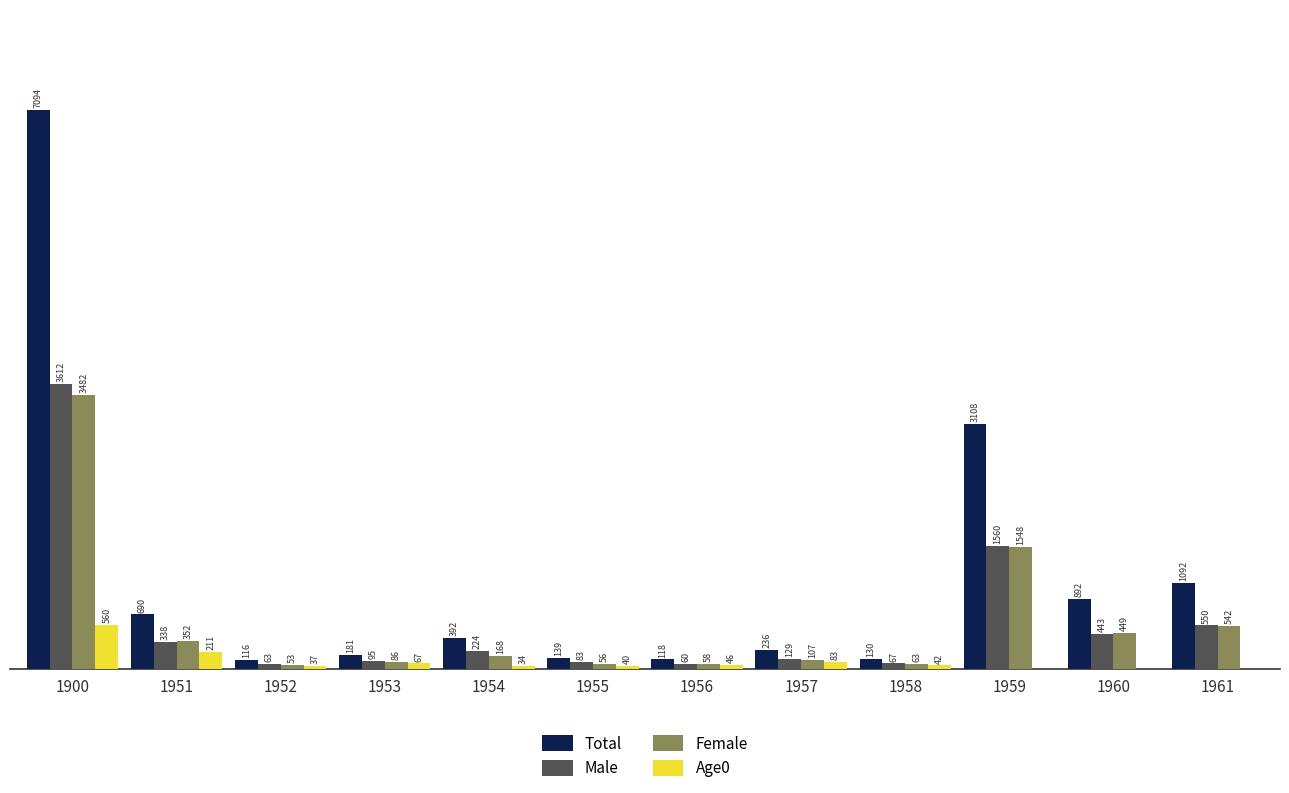

Which series has the largest total across all categories?

Total